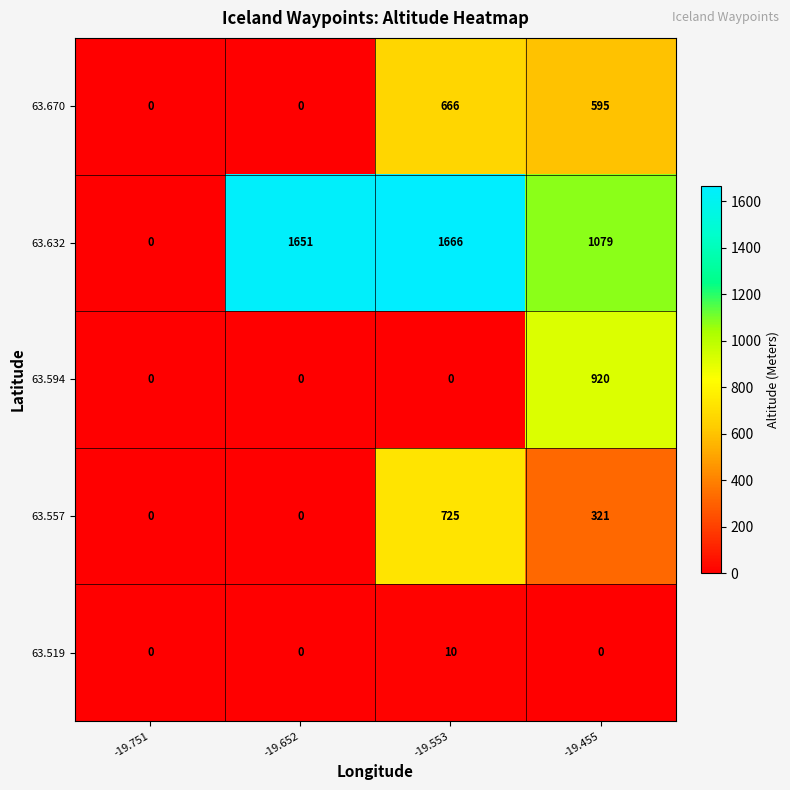

At how many categories does at least one series exceed 851?

3